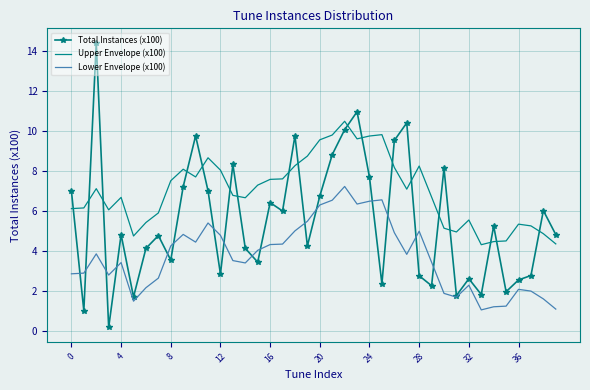

Which series ends up on top after the final intersection of Upper Envelope (x100) and Total Instances (x100)?

Total Instances (x100)